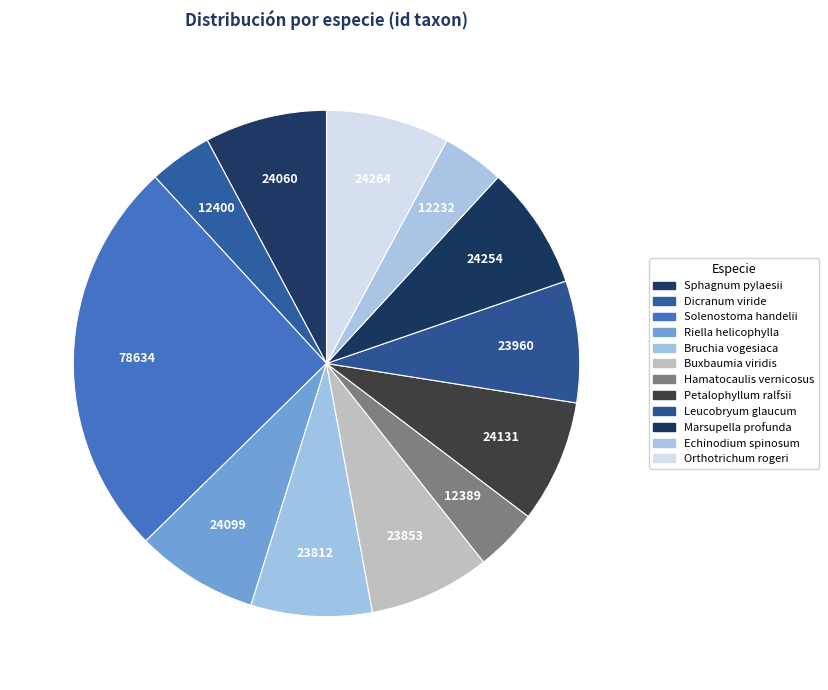

Between Orthotrichum rogeri and Bruchia vogesiaca, which is larger?

Orthotrichum rogeri